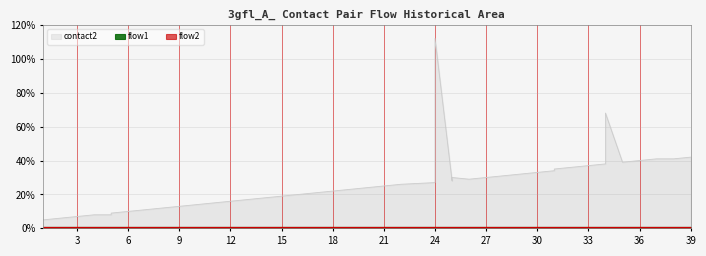

What is the value of the flow2 point at the 20th from the left?

1